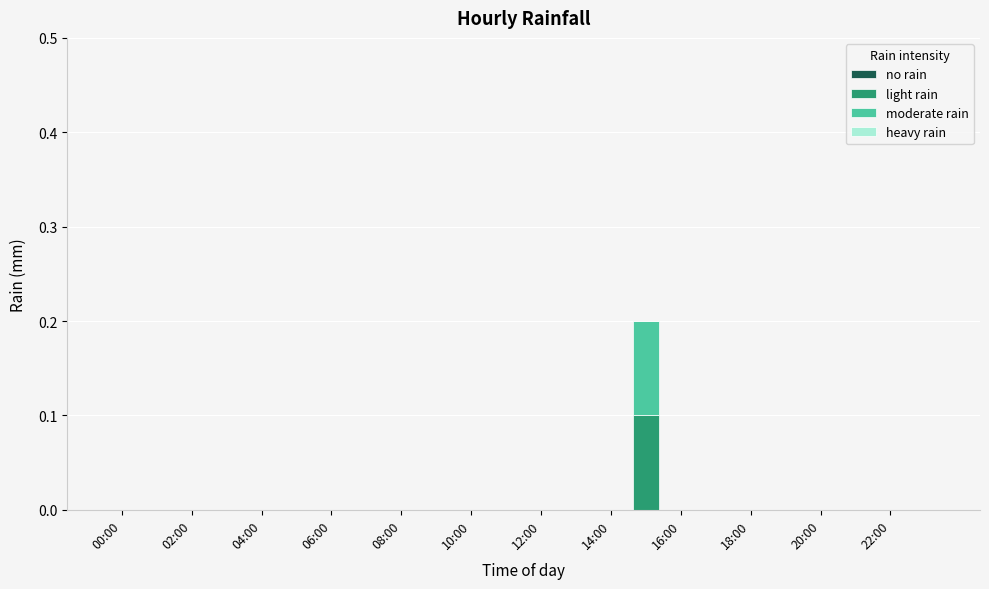

Are the bars grouped side by side (vs. stacked)?

No